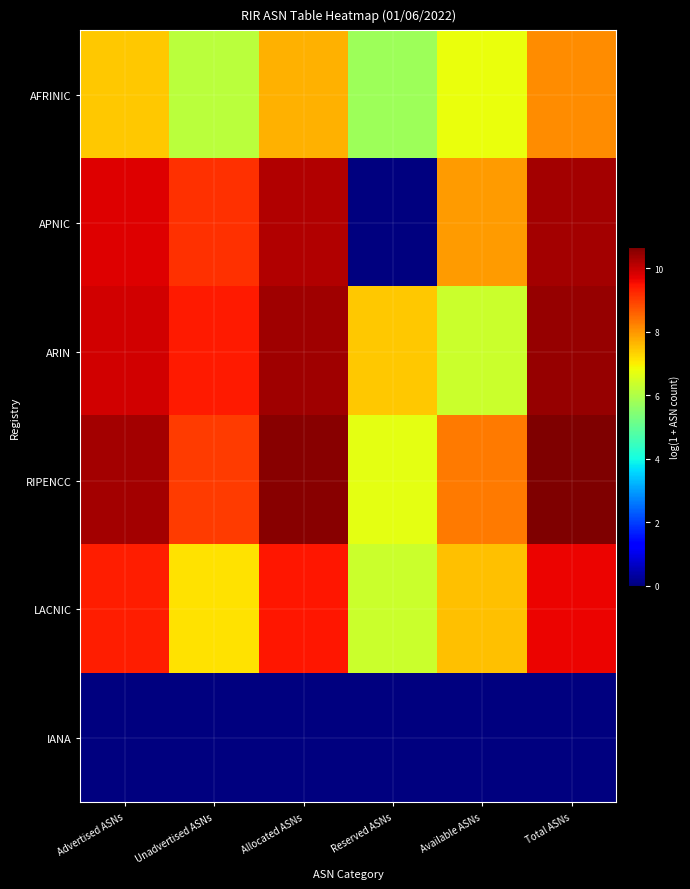

At which category is the sum across all series the highest?

Total ASNs